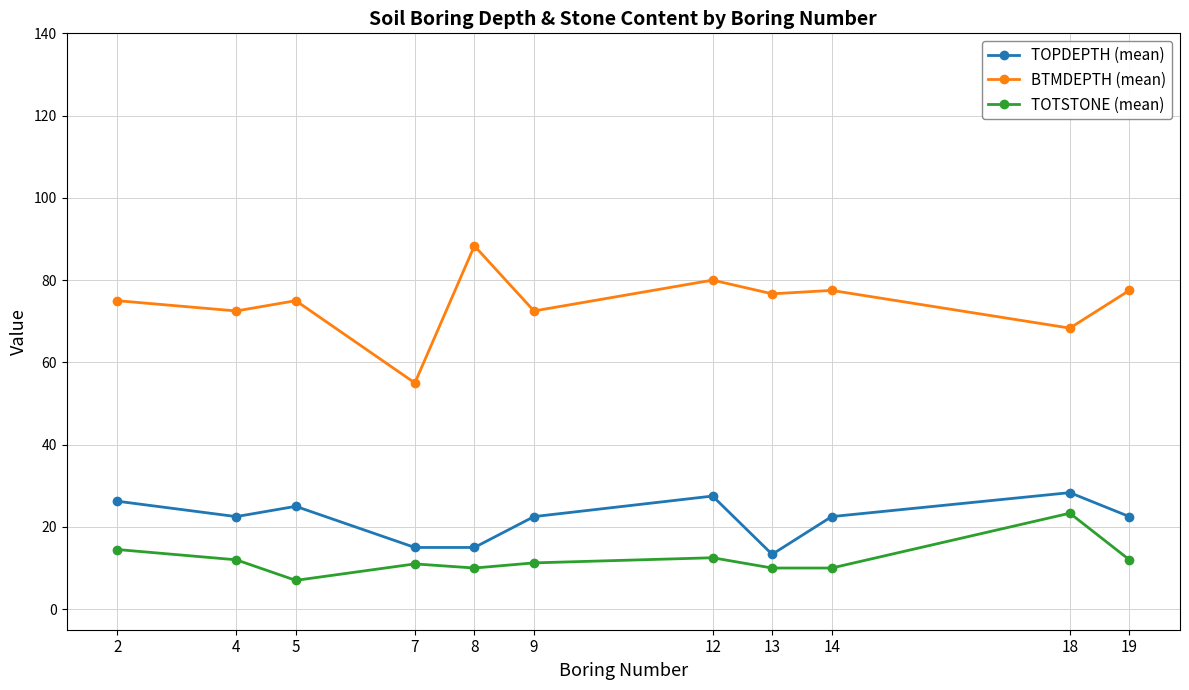

What value does the TOPDEPTH (mean) series have at 18?

28.3